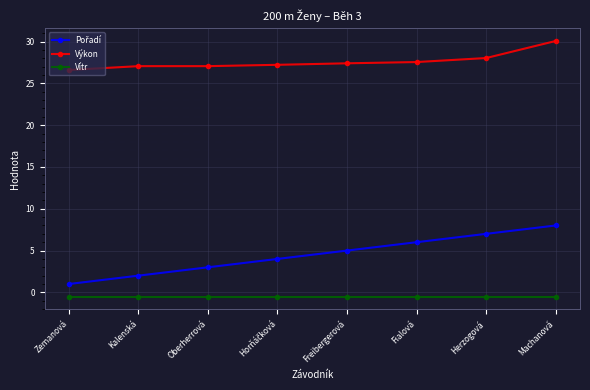

What is the average value of the Vítr series?

-0.5